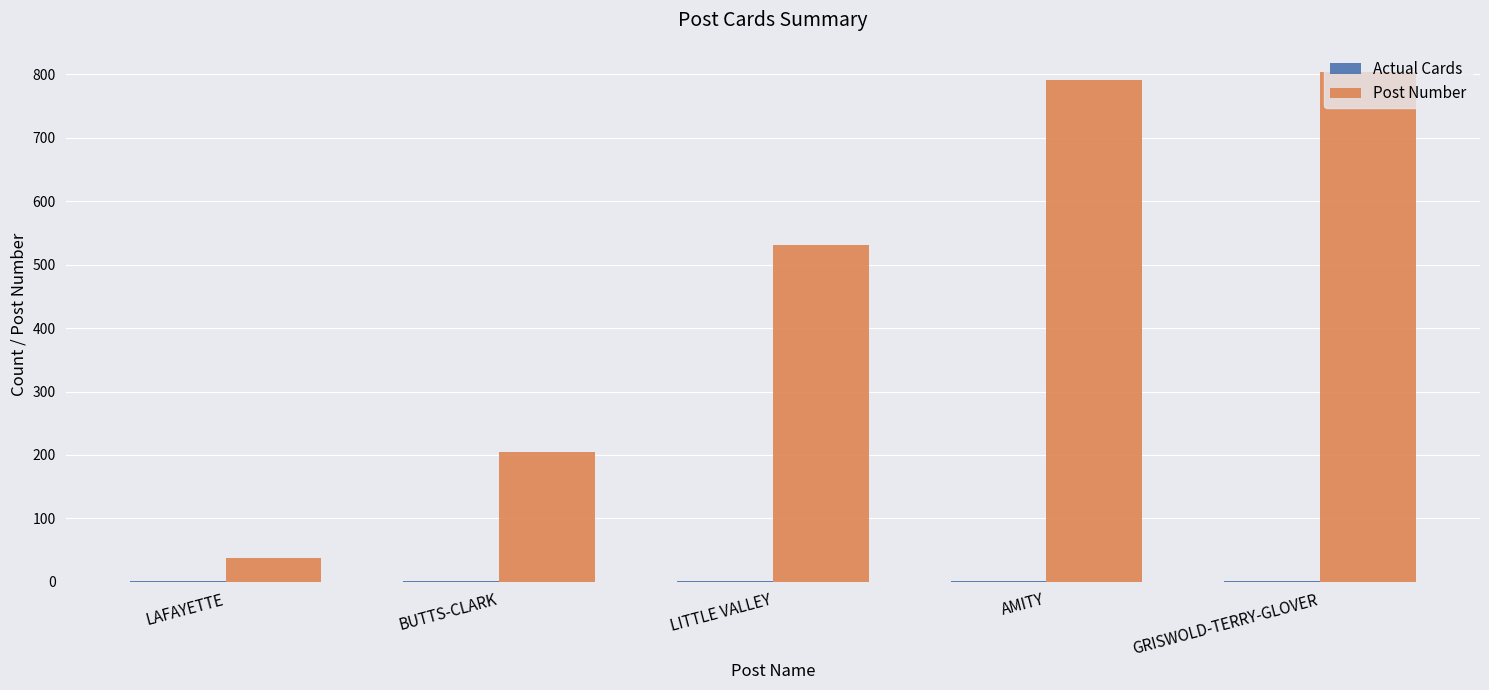

At which label does Post Number reach its peak?

GRISWOLD-TERRY-GLOVER